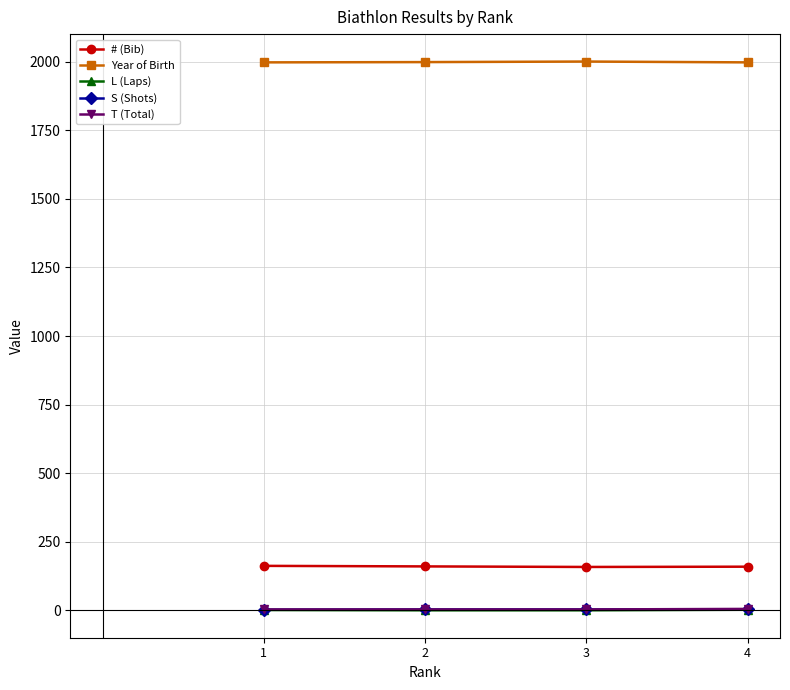

How many distinct data groups are displayed?

5